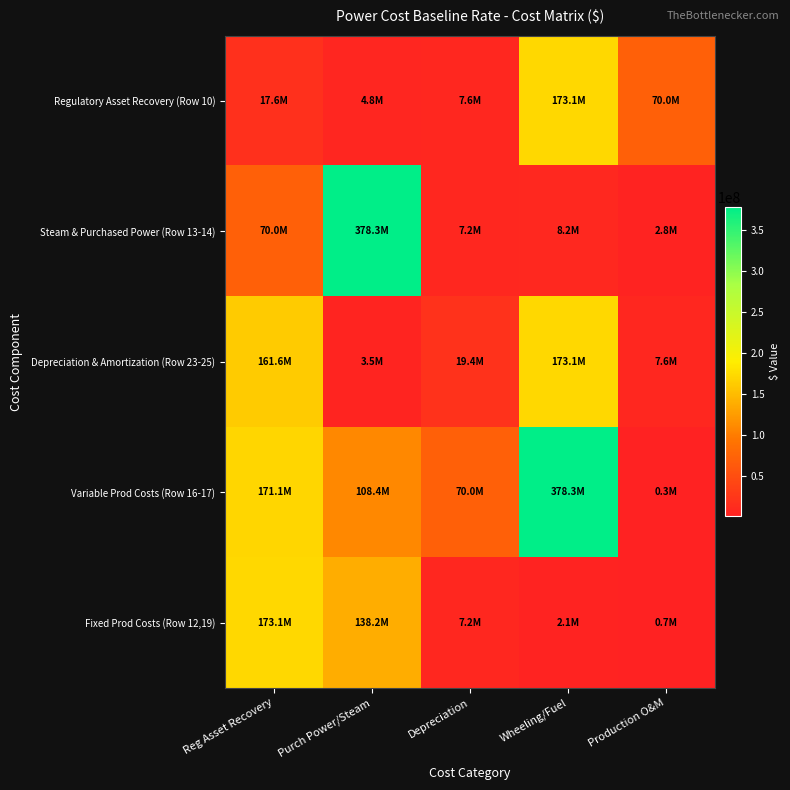

Which category has the lowest value across all series?

Production O&M